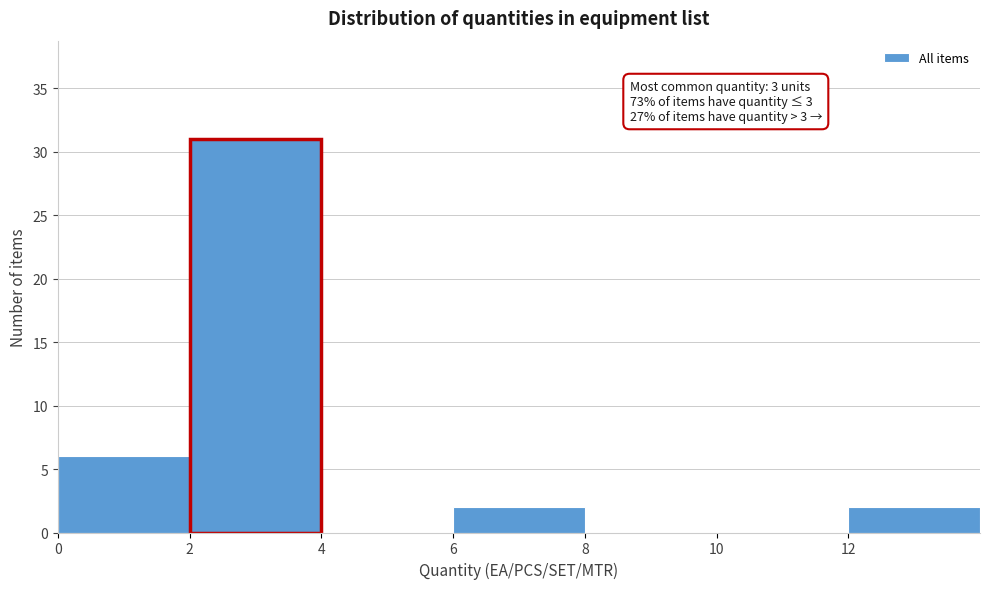

Over which range of the x-axis is the bar tallest?

2 to 4